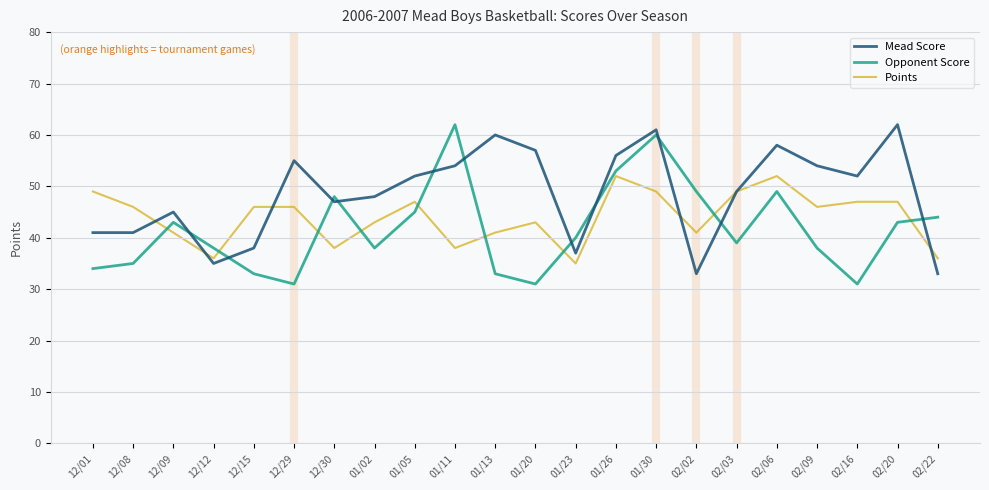

True or false: Mead Score has a value of 52 at 01/05.

True